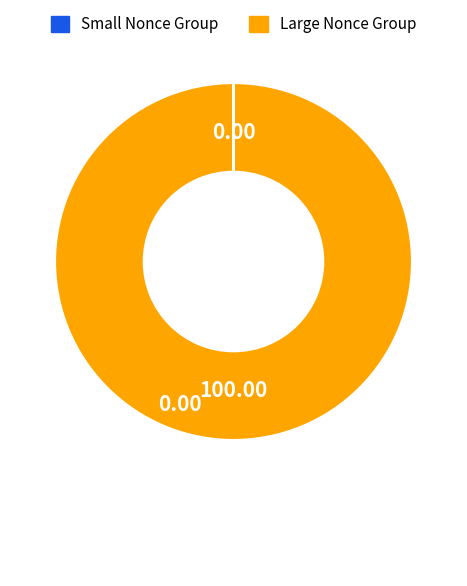

Does any single category account for the majority?

Yes